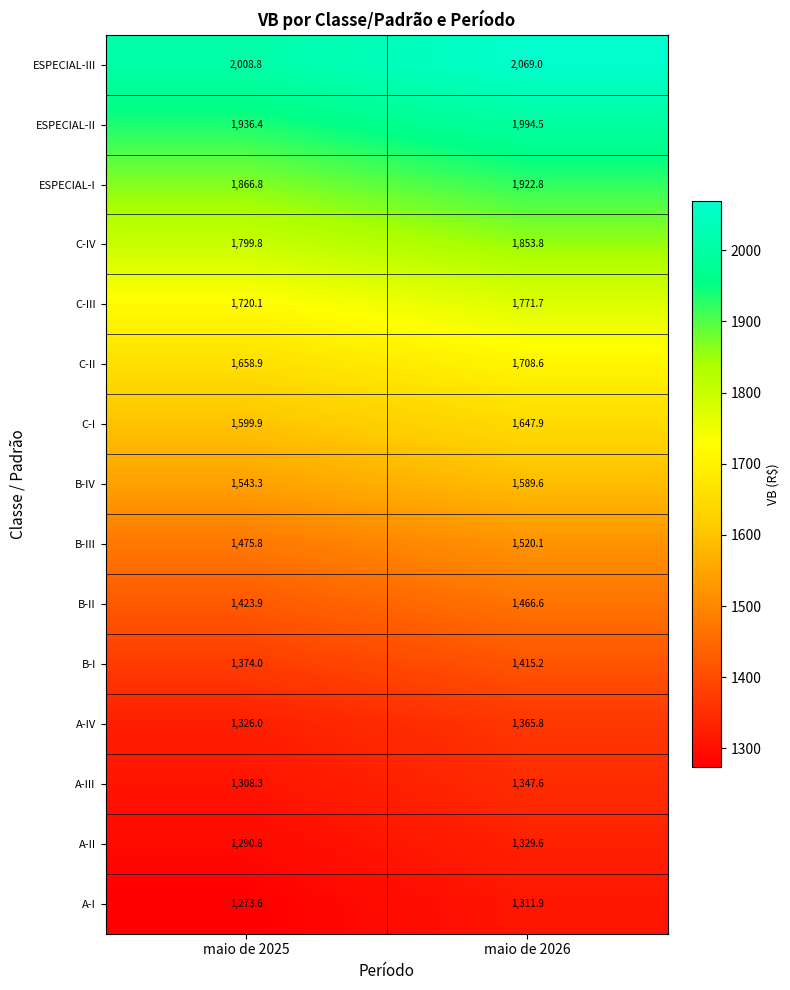

Reading right to left, transcribe all the data shown in this chart.

ESPECIAL-III: 2069.0	2008.8
ESPECIAL-II: 1994.5	1936.4
ESPECIAL-I: 1922.8	1866.8
C-IV: 1853.8	1799.8
C-III: 1771.7	1720.1
C-II: 1708.6	1658.9
C-I: 1647.9	1599.9
B-IV: 1589.6	1543.3
B-III: 1520.1	1475.8
B-II: 1466.6	1423.9
B-I: 1415.2	1374.0
A-IV: 1365.8	1326.0
A-III: 1347.6	1308.3
A-II: 1329.6	1290.8
A-I: 1311.9	1273.6